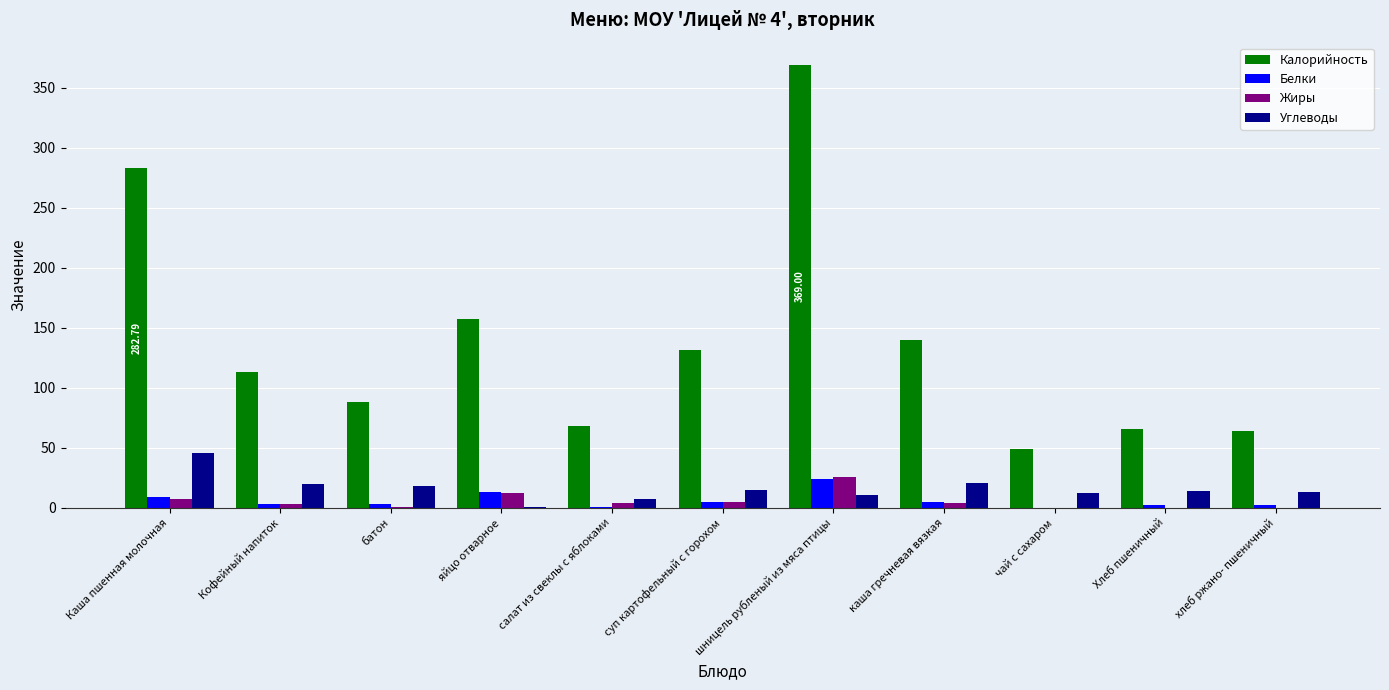

What are all the series names shown in the legend?

Калорийность, Белки, Жиры, Углеводы